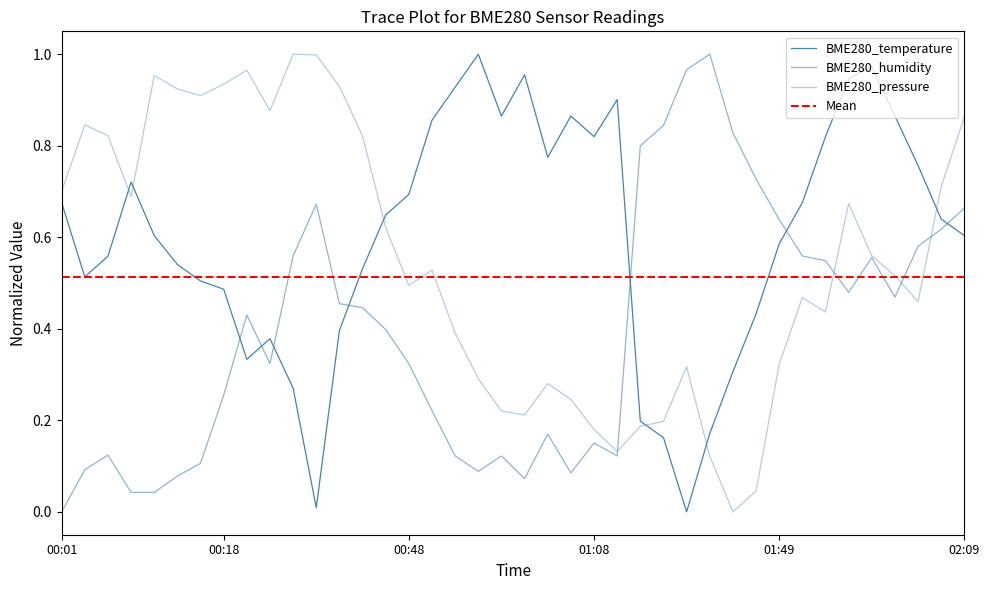

Which series has the largest range (max minus min)?

BME280_temperature